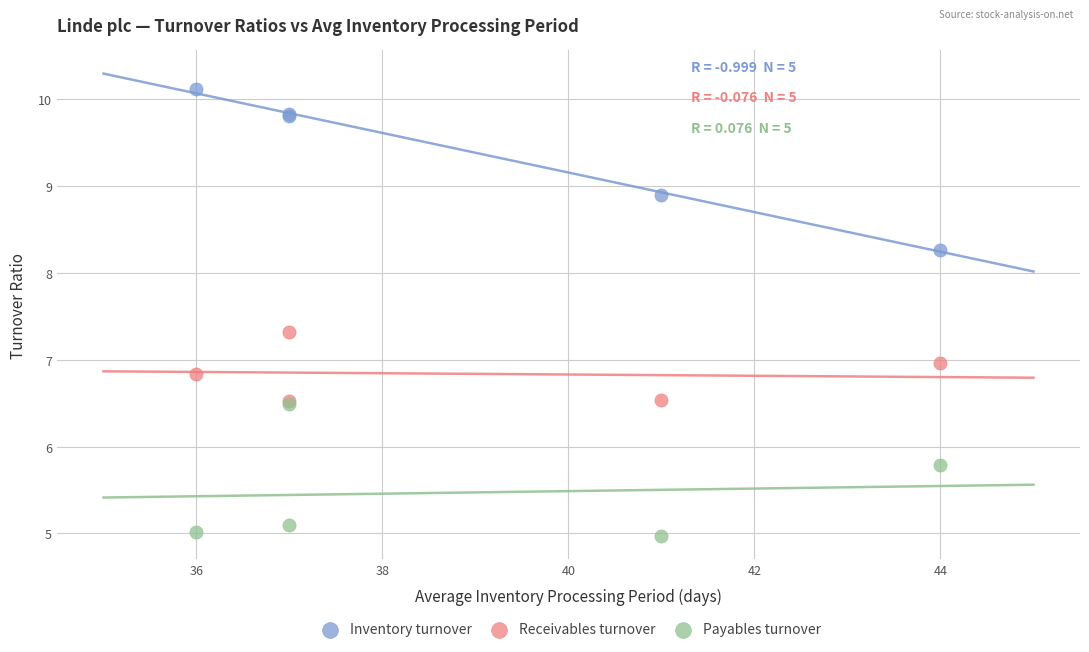

In the Inventory turnover series, what Y value is closest to 9?

8.9